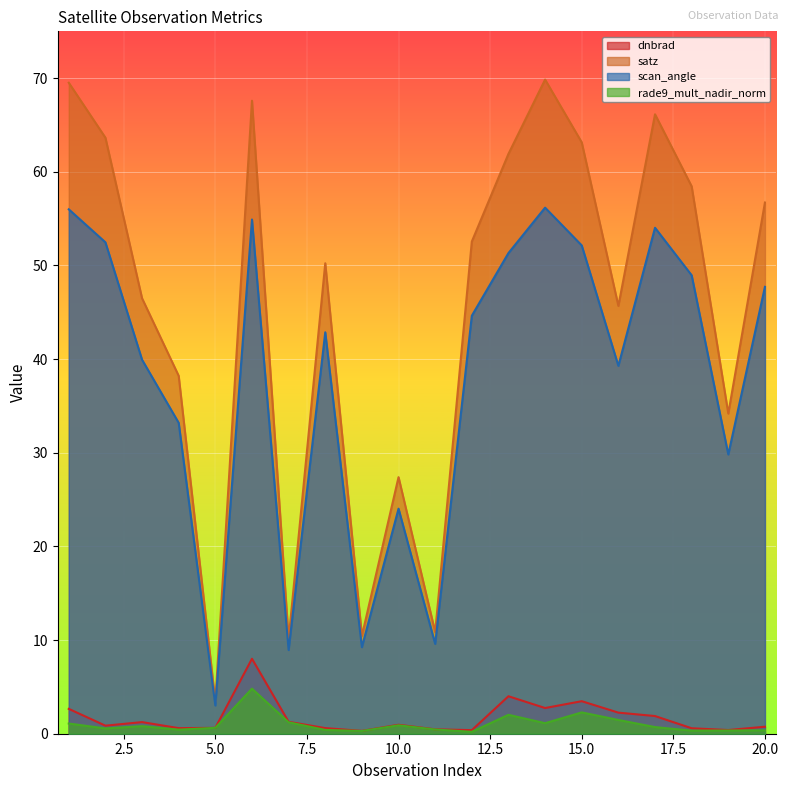

What is the value of the satz point at the 1st from the left?

69.5